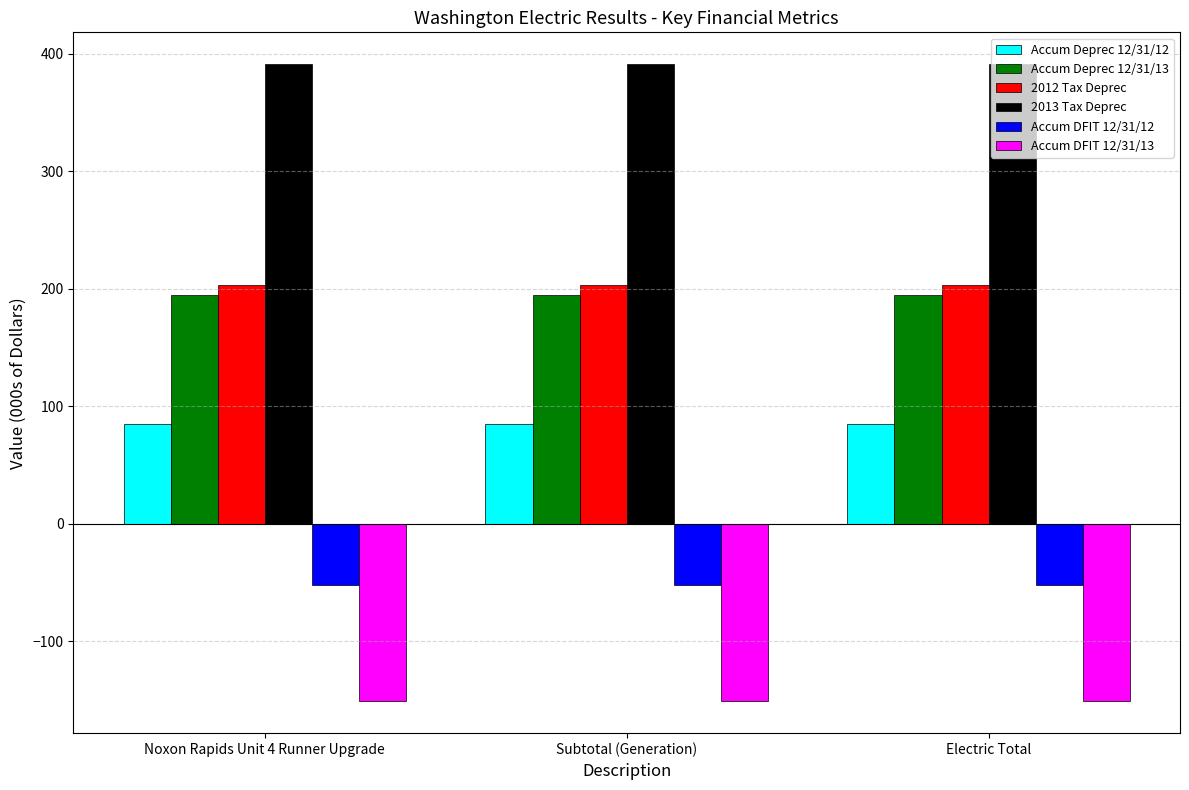

Does the chart contain stacked bars?

No